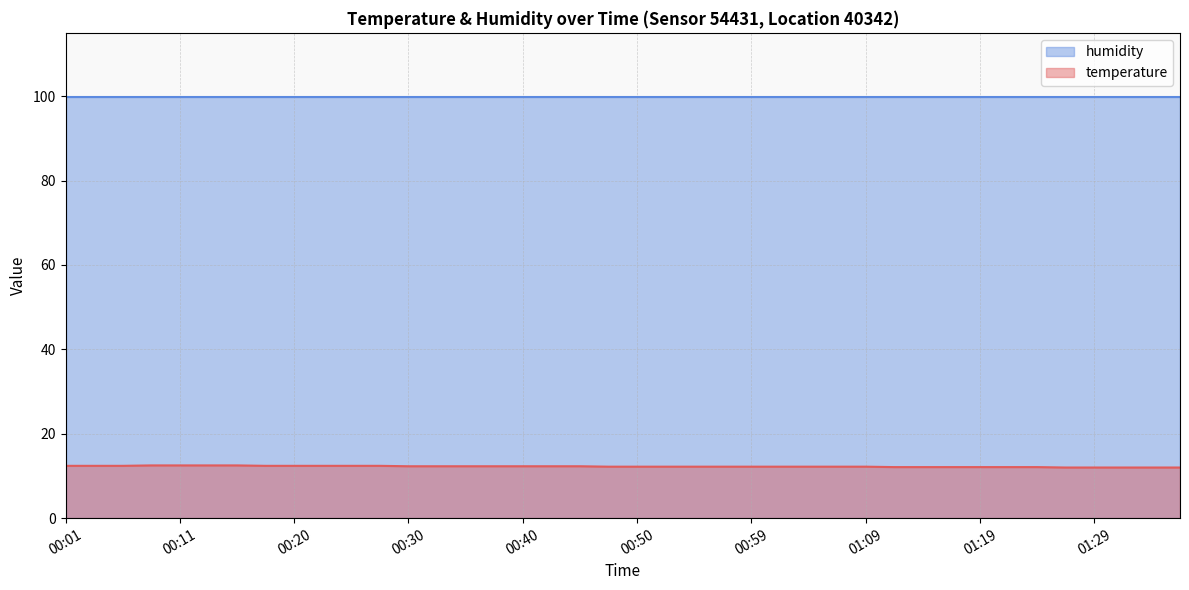

What is the difference between the maximum and minimum values?

0.5